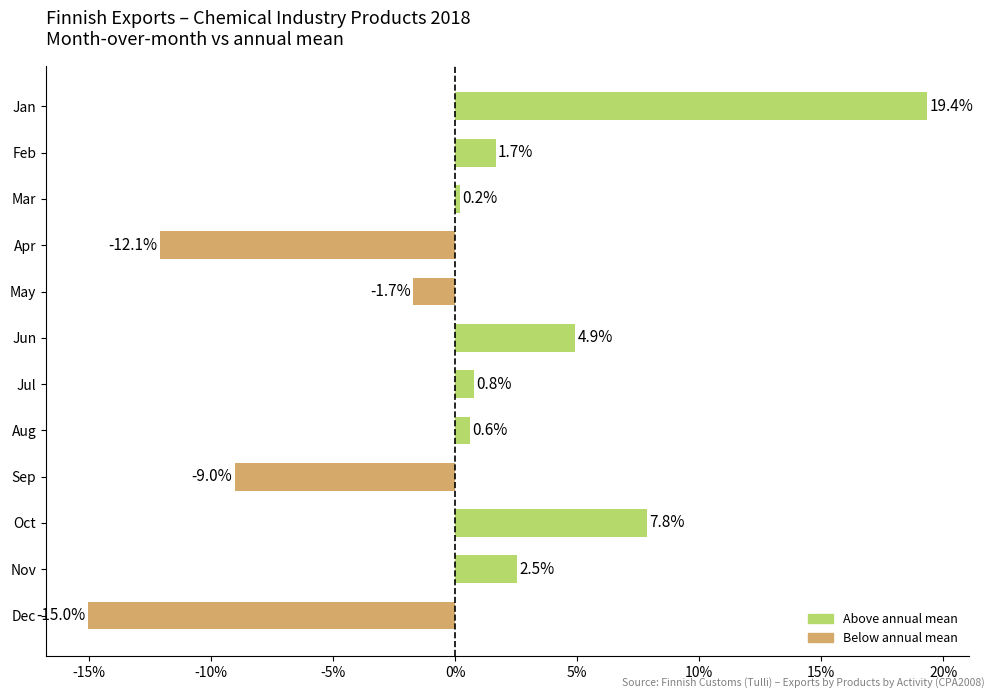

List the labels in order of value, smallest first.

Dec, Apr, Sep, May, Mar, Aug, Jul, Feb, Nov, Jun, Oct, Jan